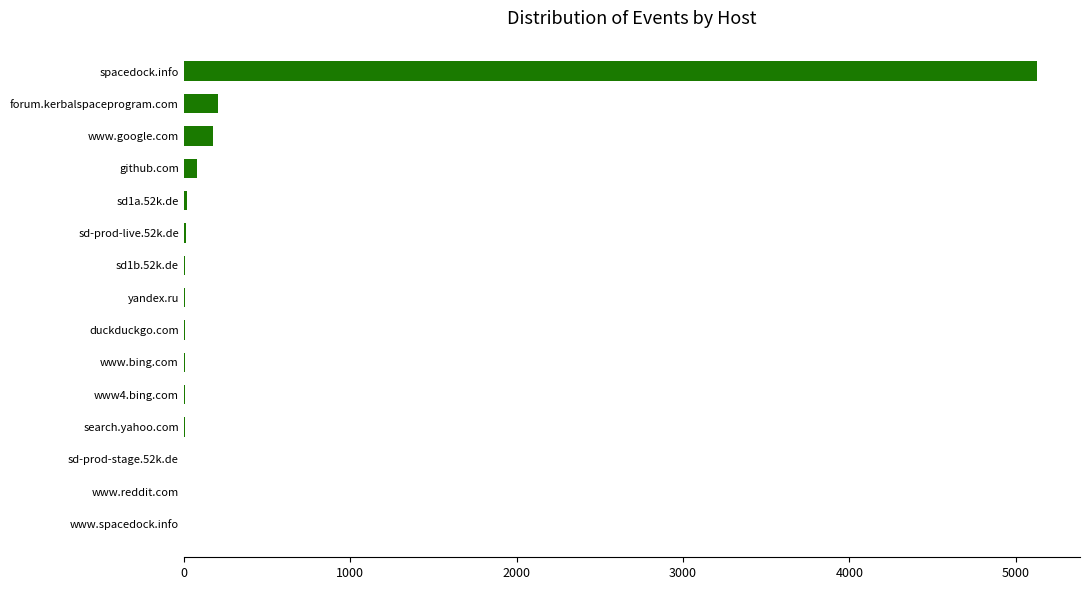

What is the sum of all values?

5672